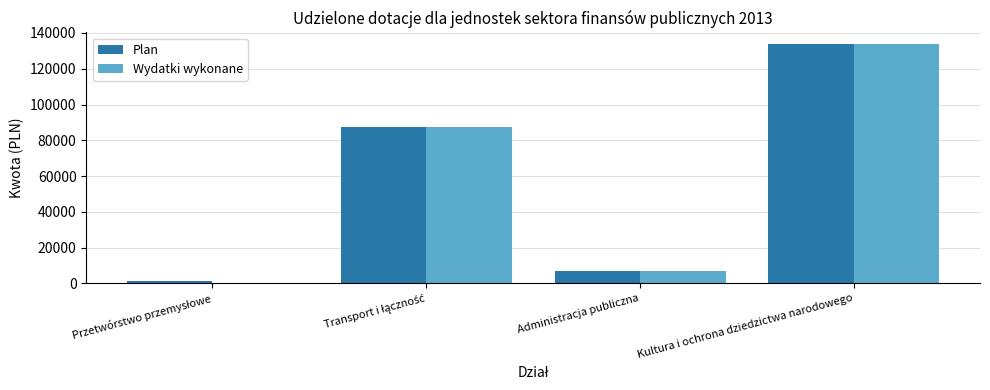

What are all the series names shown in the legend?

Plan, Wydatki wykonane